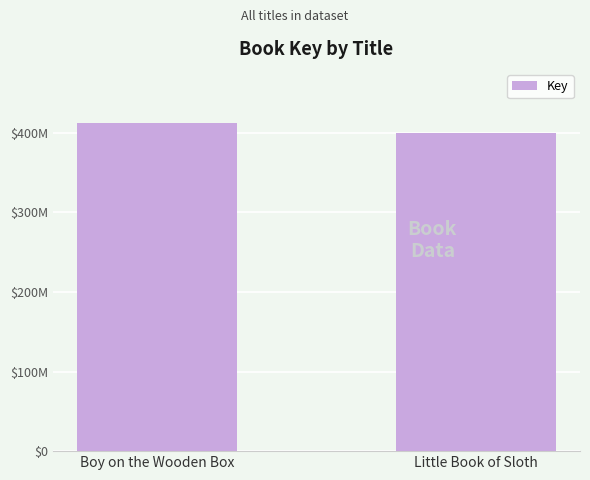

Does the chart contain any negative values?

No